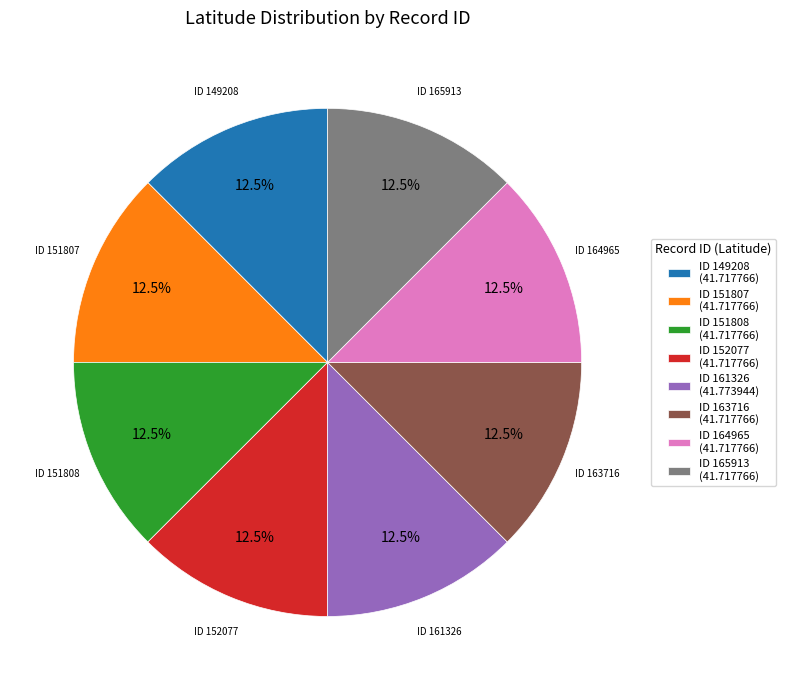

Approximately how many times larger is the value at ID 164965 compared to ID 151807?

1.0